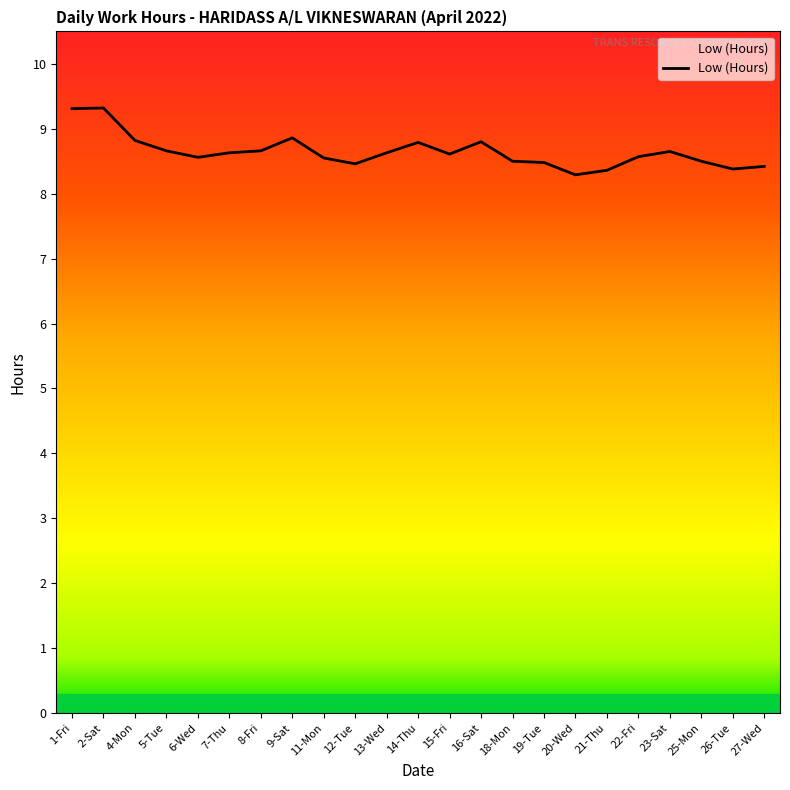

What position from the right is 15-Fri?

11